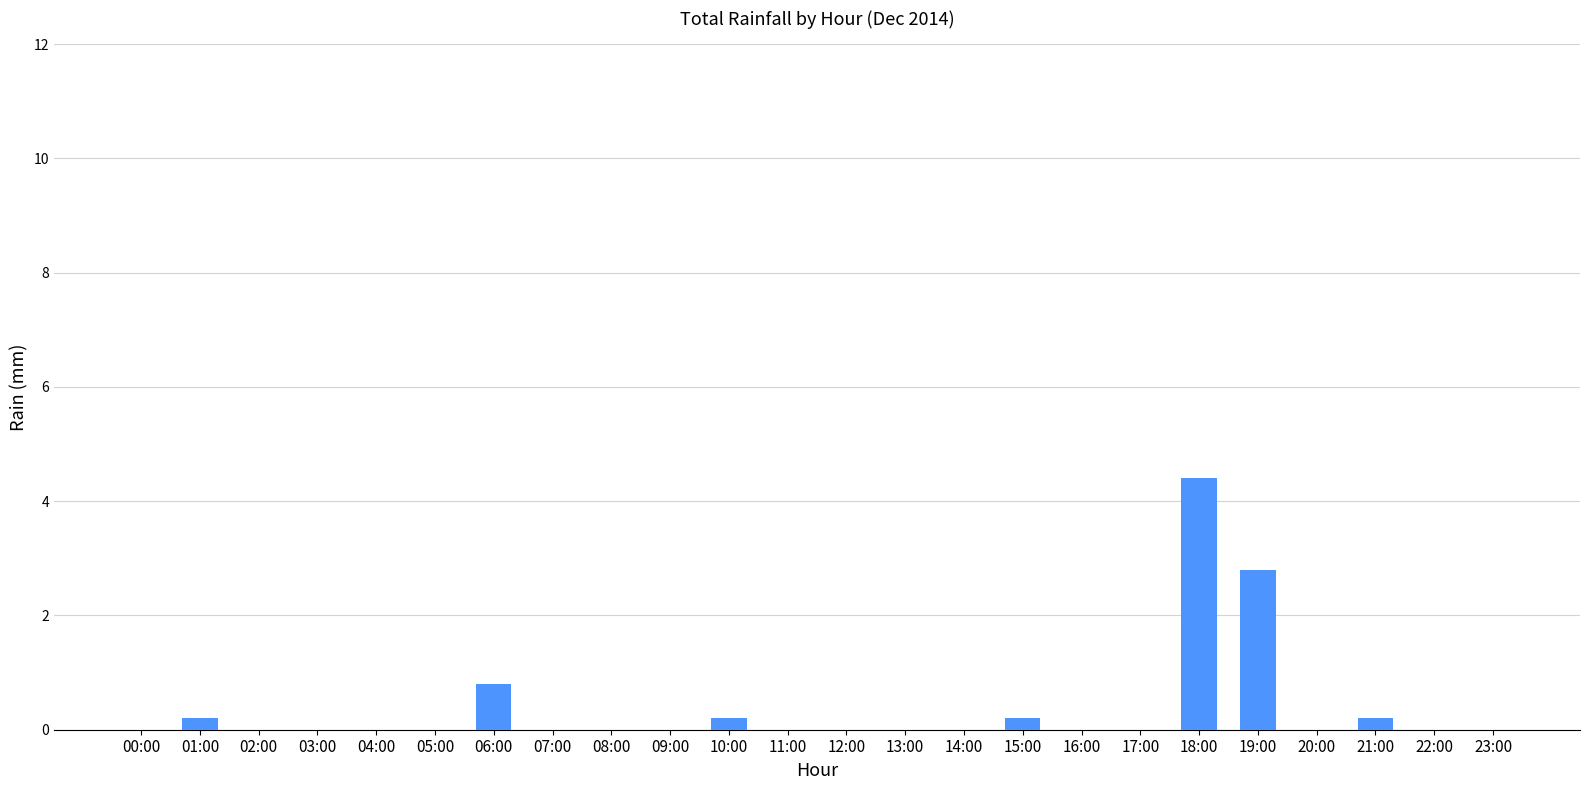

Reading right to left, transcribe all the data shown in this chart.

23:00=0.0	22:00=0.0	21:00=0.2	20:00=0.0	19:00=2.8	18:00=4.4	17:00=0.0	16:00=0.0	15:00=0.2	14:00=0.0	13:00=0.0	12:00=0.0	11:00=0.0	10:00=0.2	09:00=0.0	08:00=0.0	07:00=0.0	06:00=0.8	05:00=0.0	04:00=0.0	03:00=0.0	02:00=0.0	01:00=0.2	00:00=0.0